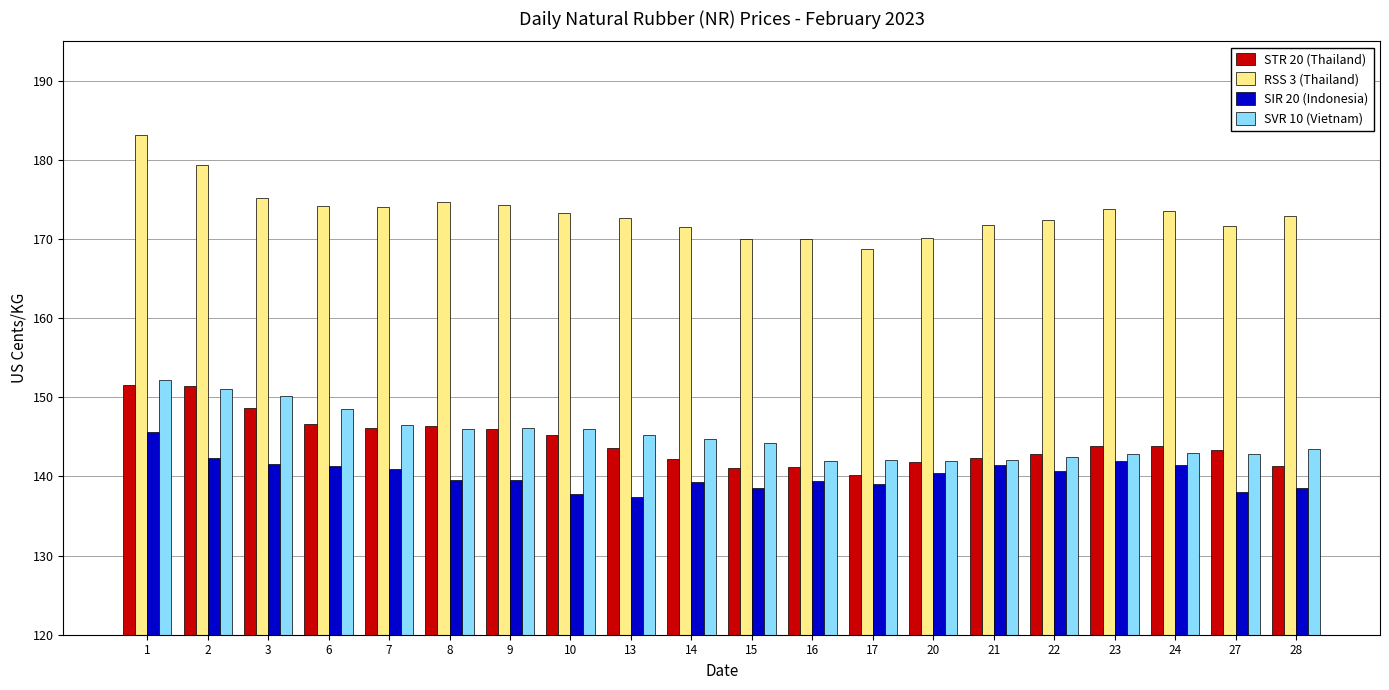

Is it true that SVR 10 (Vietnam) equals 142.9 at 23?

True